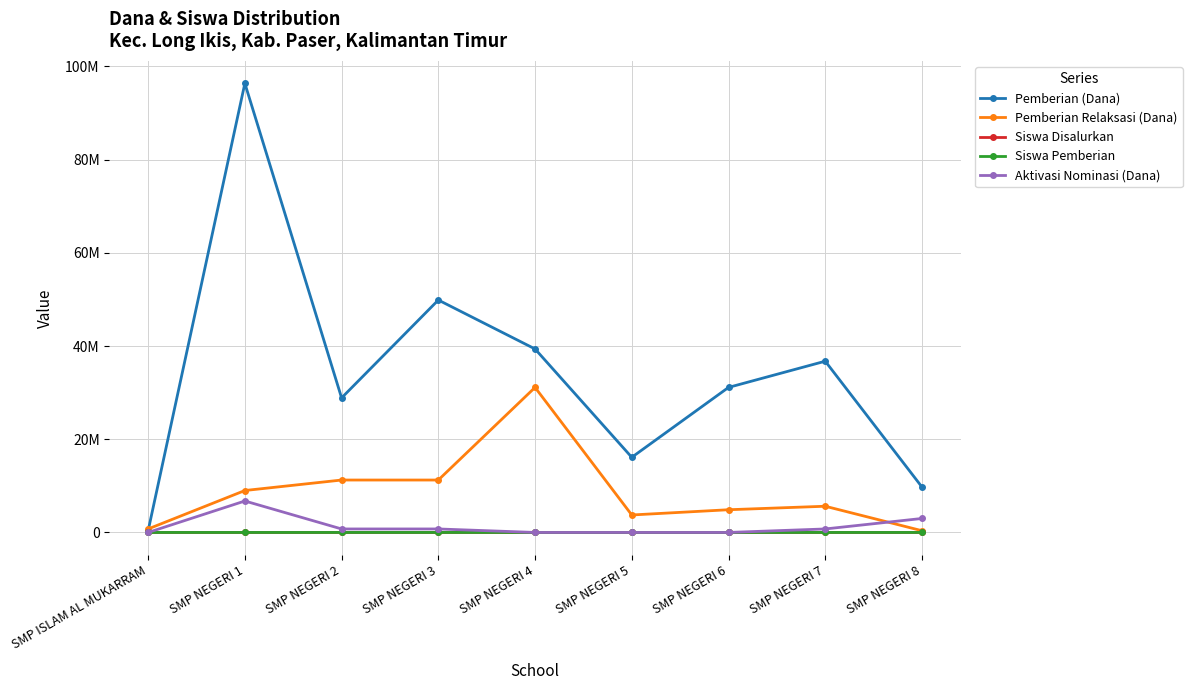

Reading left to right, transcribe all the data shown in this chart.

Pemberian (Dana): SMP ISLAM AL MUKARRAM=375000	SMP NEGERI 1=96375000	SMP NEGERI 2=28875000	SMP NEGERI 3=49875000	SMP NEGERI 4=39375000	SMP NEGERI 5=16125000	SMP NEGERI 6=31125000	SMP NEGERI 7=36750000	SMP NEGERI 8=9750000
Pemberian Relaksasi (Dana): SMP ISLAM AL MUKARRAM=750000	SMP NEGERI 1=9000000	SMP NEGERI 2=11250000	SMP NEGERI 3=11250000	SMP NEGERI 4=31125000	SMP NEGERI 5=3750000	SMP NEGERI 6=4875000	SMP NEGERI 7=5625000	SMP NEGERI 8=375000
Siswa Disalurkan: SMP ISLAM AL MUKARRAM=2	SMP NEGERI 1=185	SMP NEGERI 2=67	SMP NEGERI 3=99	SMP NEGERI 4=124	SMP NEGERI 5=32	SMP NEGERI 6=59	SMP NEGERI 7=65	SMP NEGERI 8=20
Siswa Pemberian: SMP ISLAM AL MUKARRAM=1	SMP NEGERI 1=162	SMP NEGERI 2=48	SMP NEGERI 3=81	SMP NEGERI 4=66	SMP NEGERI 5=27	SMP NEGERI 6=51	SMP NEGERI 7=56	SMP NEGERI 8=14
Aktivasi Nominasi (Dana): SMP ISLAM AL MUKARRAM=0	SMP NEGERI 1=6750000	SMP NEGERI 2=750000	SMP NEGERI 3=750000	SMP NEGERI 4=0	SMP NEGERI 5=0	SMP NEGERI 6=0	SMP NEGERI 7=750000	SMP NEGERI 8=3000000